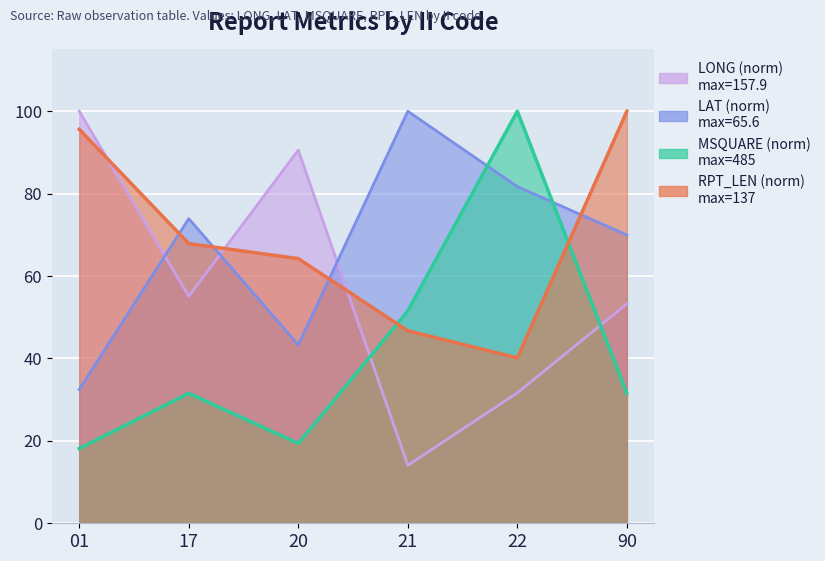

How many interior local valleys does the RPT_LEN series have?

1